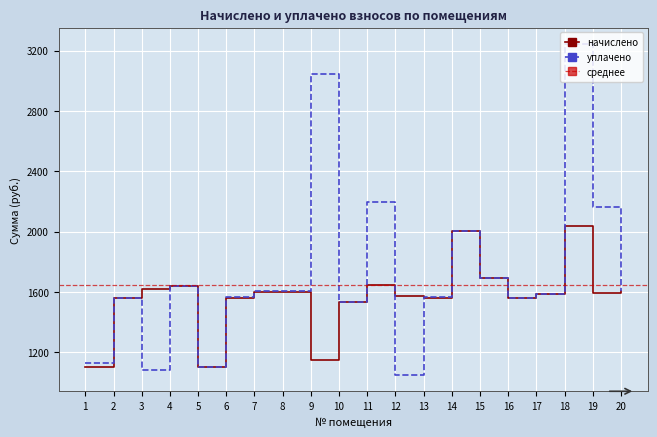

How many times do уплачено and начислено cross each other?

3